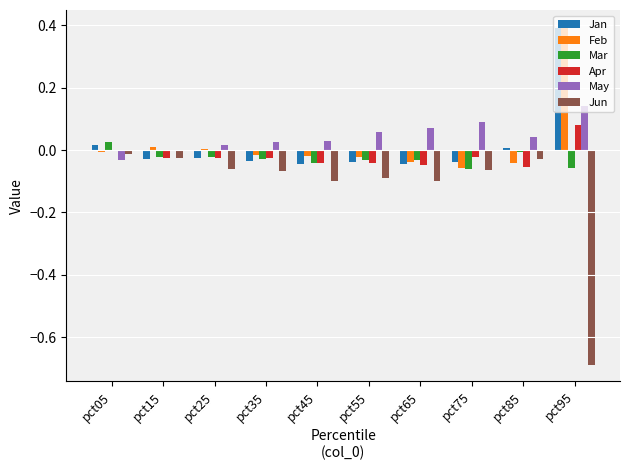

Which category has the highest value across all series?

pct95